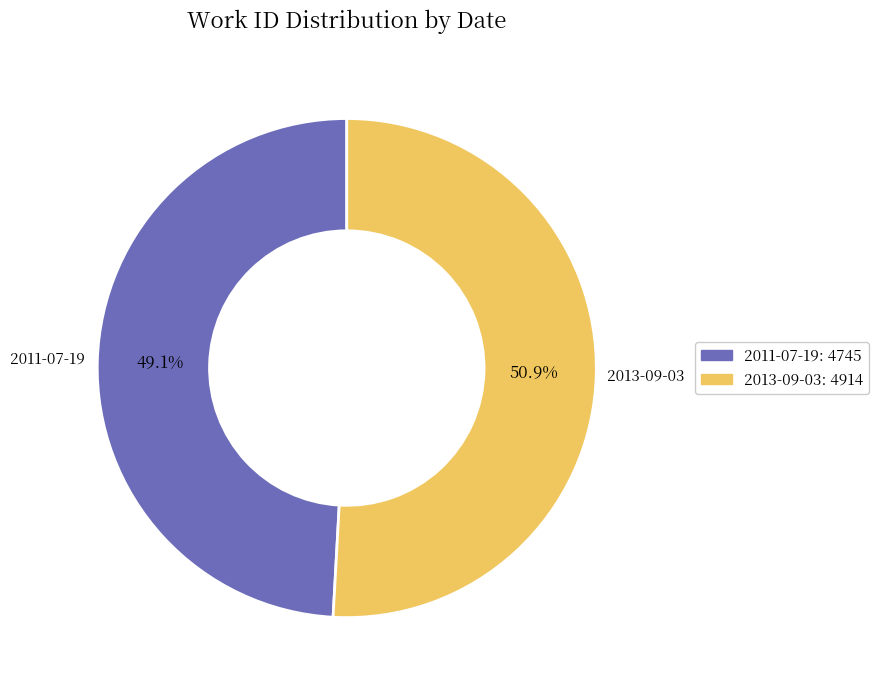

Which has a higher value, 2013-09-03 or 2011-07-19?

2013-09-03